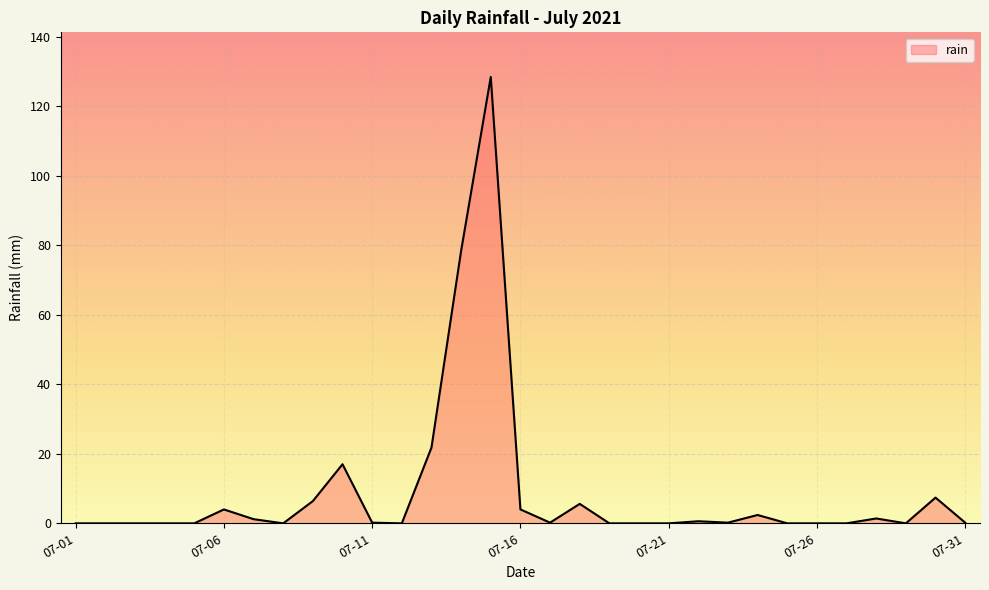

What is the average value?

9.0